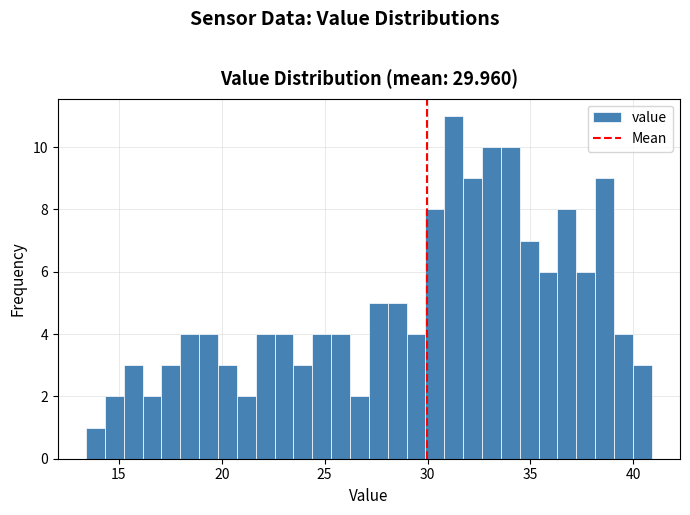

Around what value on the x-axis is the tallest bar? Give the approximate position of its centre, as read against the axis.

31.5